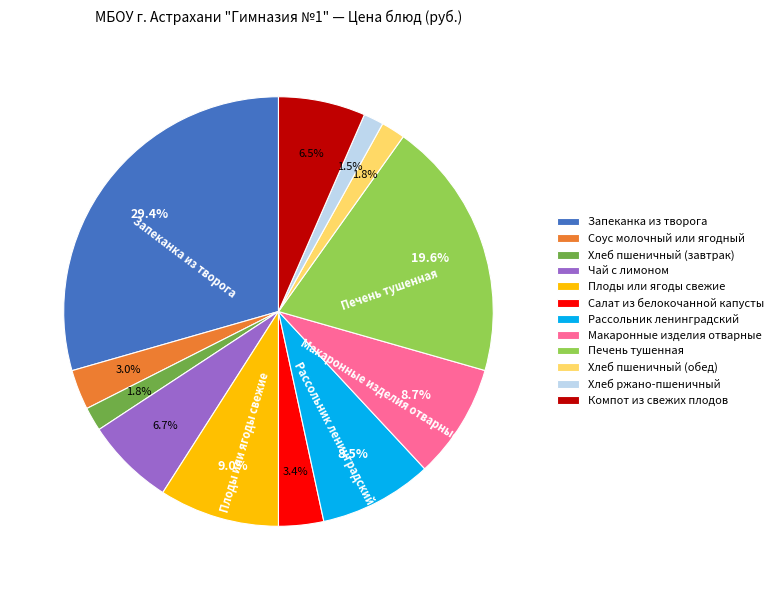

How many slices are in this pie chart?

12